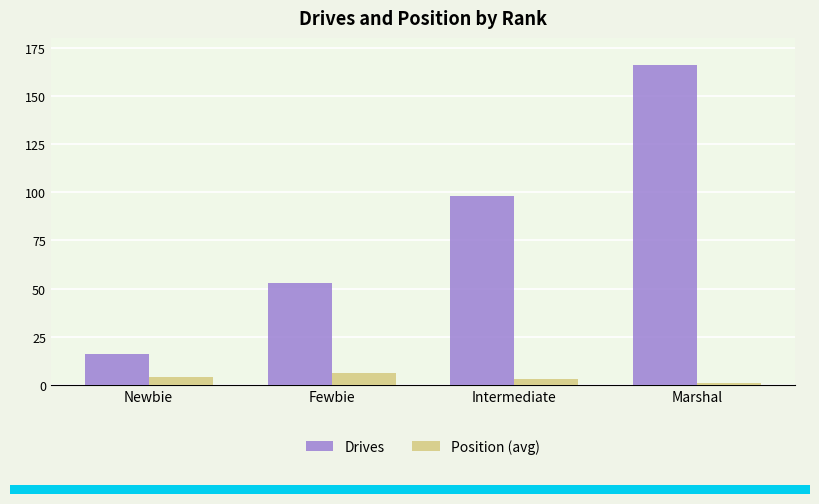

At how many categories does at least one series exceed 94?

2